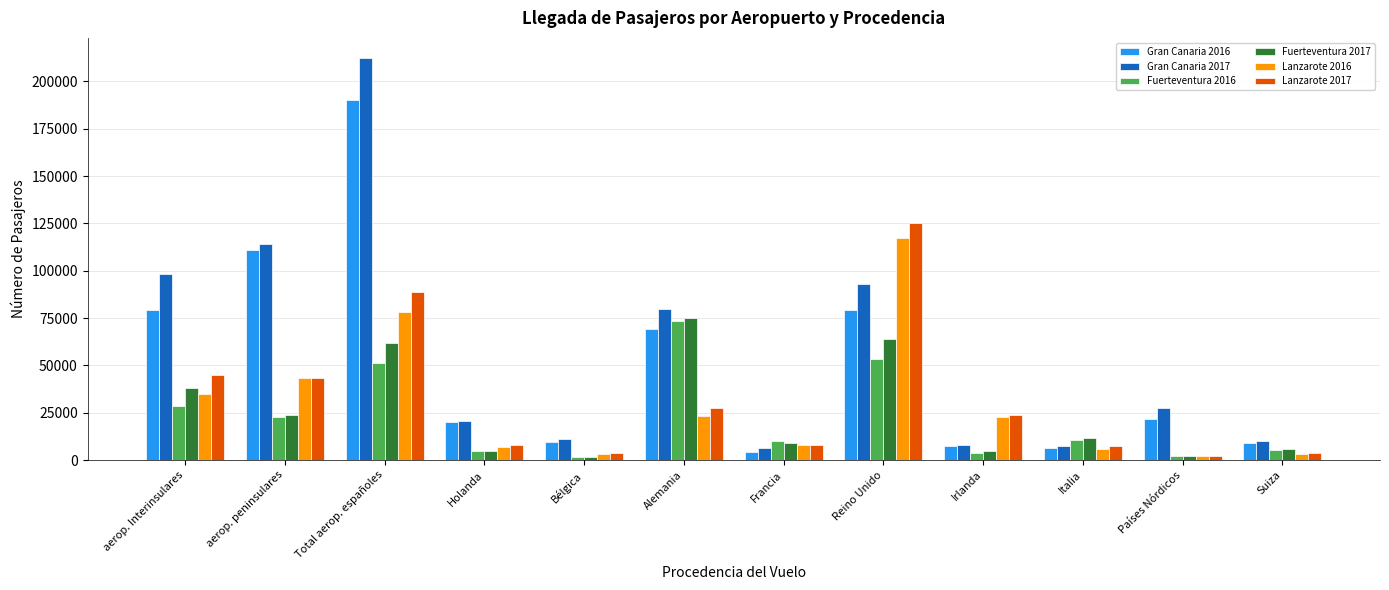

What is the total value across all series at aerop. peninsulares?

358743